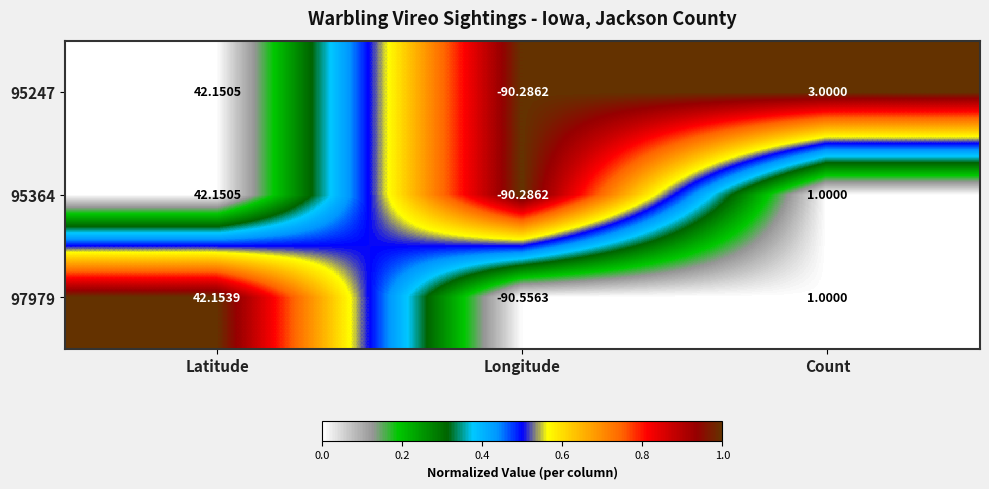

List the labels in order of 95247 value, smallest first.

Longitude, Count, Latitude